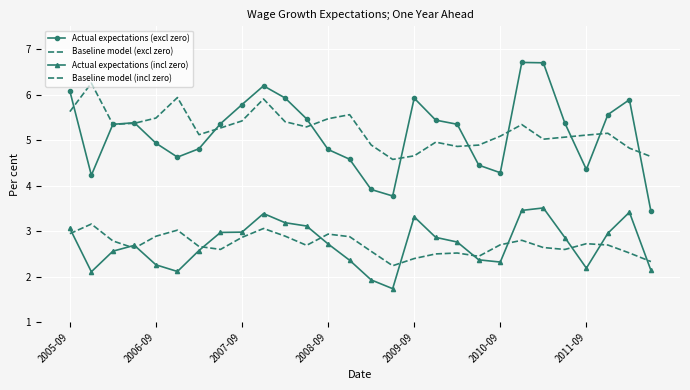

What is the maximum value shown in the chart?

6.7